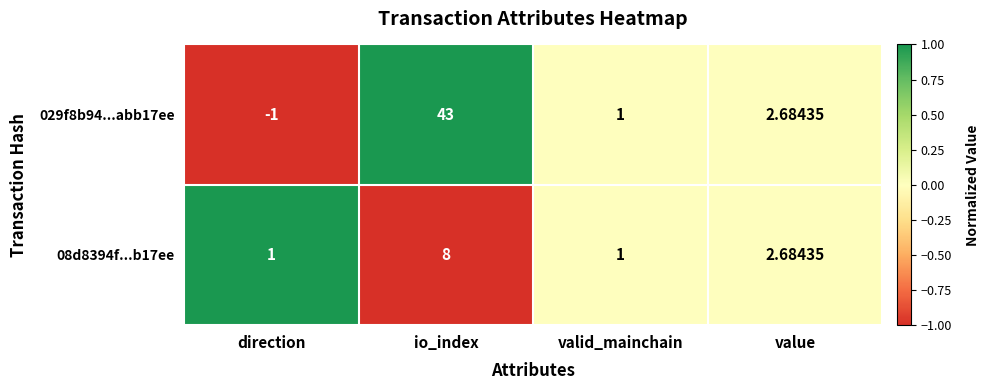

List the labels in order of 029f8b94...abb17ee value, largest first.

io_index, value, valid_mainchain, direction